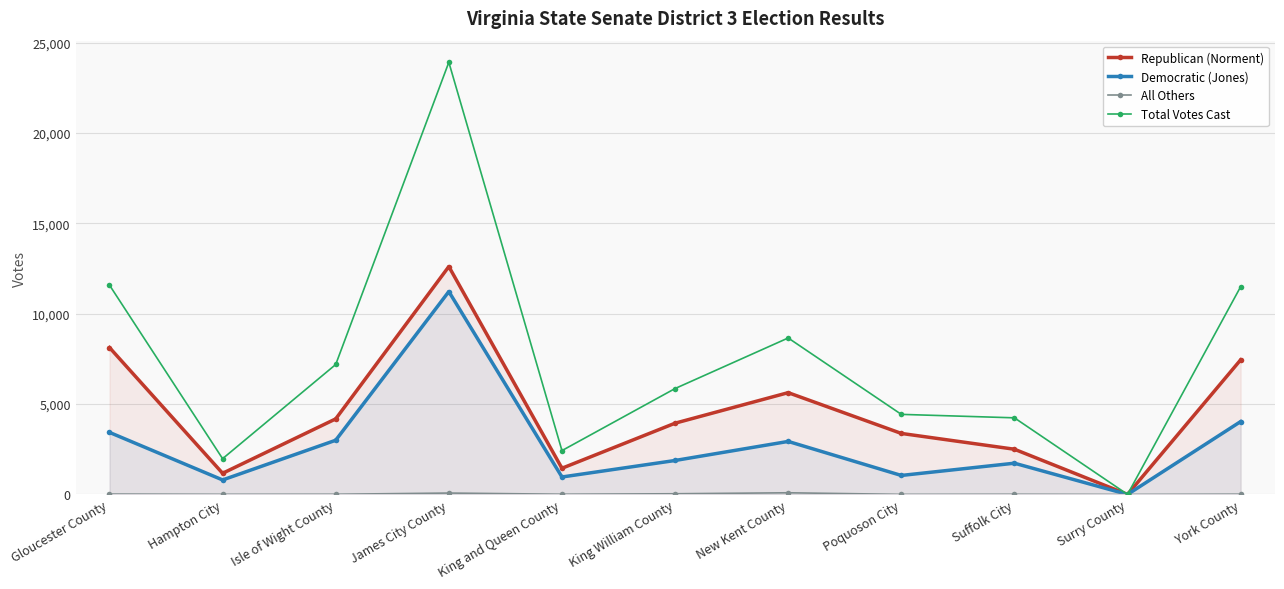

At which category does Republican (Norment) reach its first local peak?

James City County